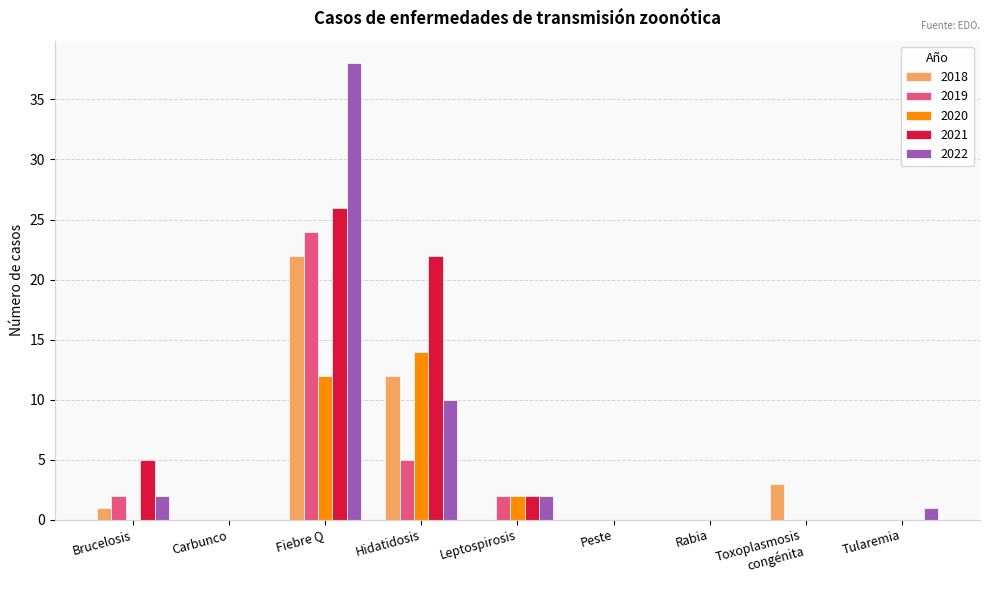

The value of 2018 at Leptospirosis is 0. True or false?

True